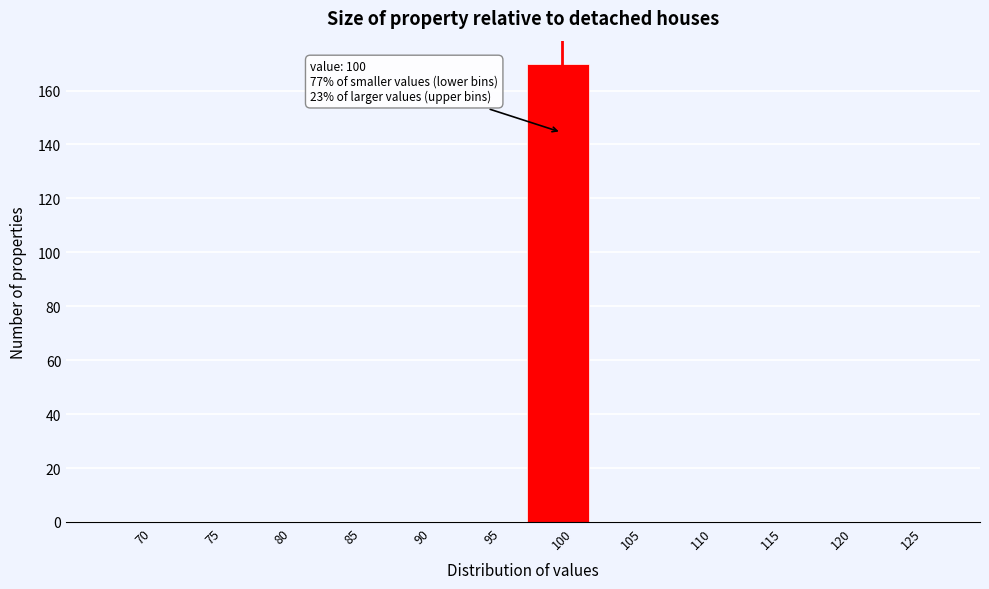

Reading left to right, what are all the values shown in this chart?

70=0	75=0	80=0	85=0	90=0	95=0	100=170	105=0	110=0	115=0	120=0	125=0